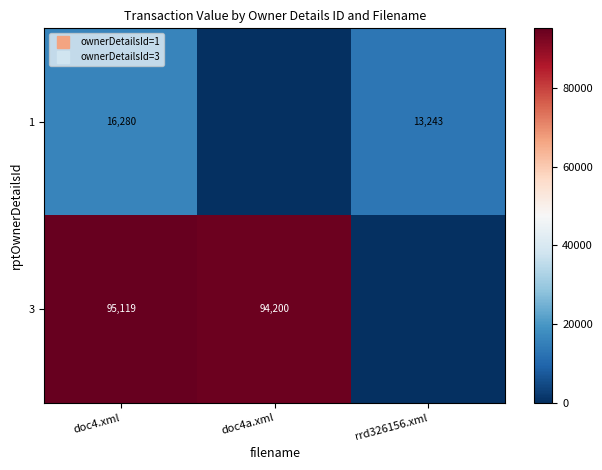

At which category is the sum across all series the highest?

doc4.xml